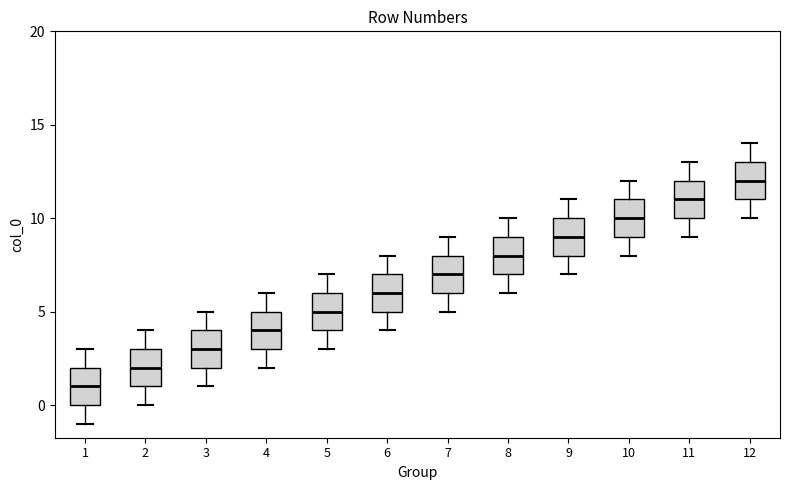

Reading left to right, transcribe this box plot: for each box, give where its median line is, the range the box spans, and where its two whiskers end, as read against the y-axis. The values are not printed on the chart, so give them approximately, as read against the axis.

1: median 1, box 0 to 2, whiskers -1 to 3
2: median 2, box 1 to 3, whiskers 0 to 4
3: median 3, box 2 to 4, whiskers 1 to 5
4: median 4, box 3 to 5, whiskers 2 to 6
5: median 5, box 4 to 6, whiskers 3 to 7
6: median 6, box 5 to 7, whiskers 4 to 8
7: median 7, box 6 to 8, whiskers 5 to 9
8: median 8, box 7 to 9, whiskers 6 to 10
9: median 9, box 8 to 10, whiskers 7 to 11
10: median 10, box 9 to 11, whiskers 8 to 12
11: median 11, box 10 to 12, whiskers 9 to 13
12: median 12, box 11 to 13, whiskers 10 to 14